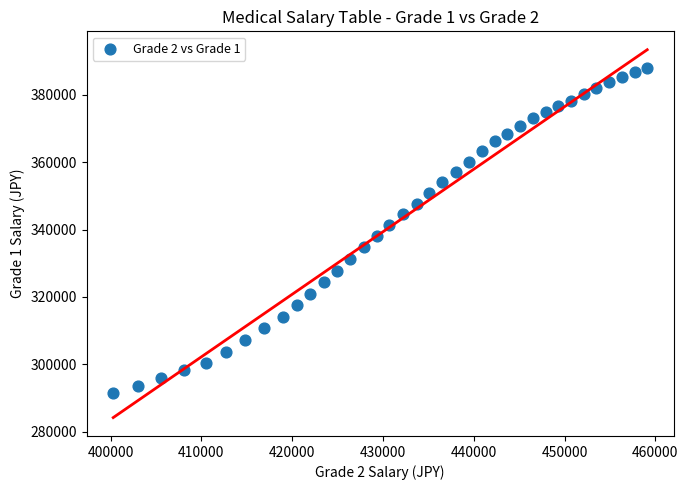

What is the range of Y values (max minus min)?

96700